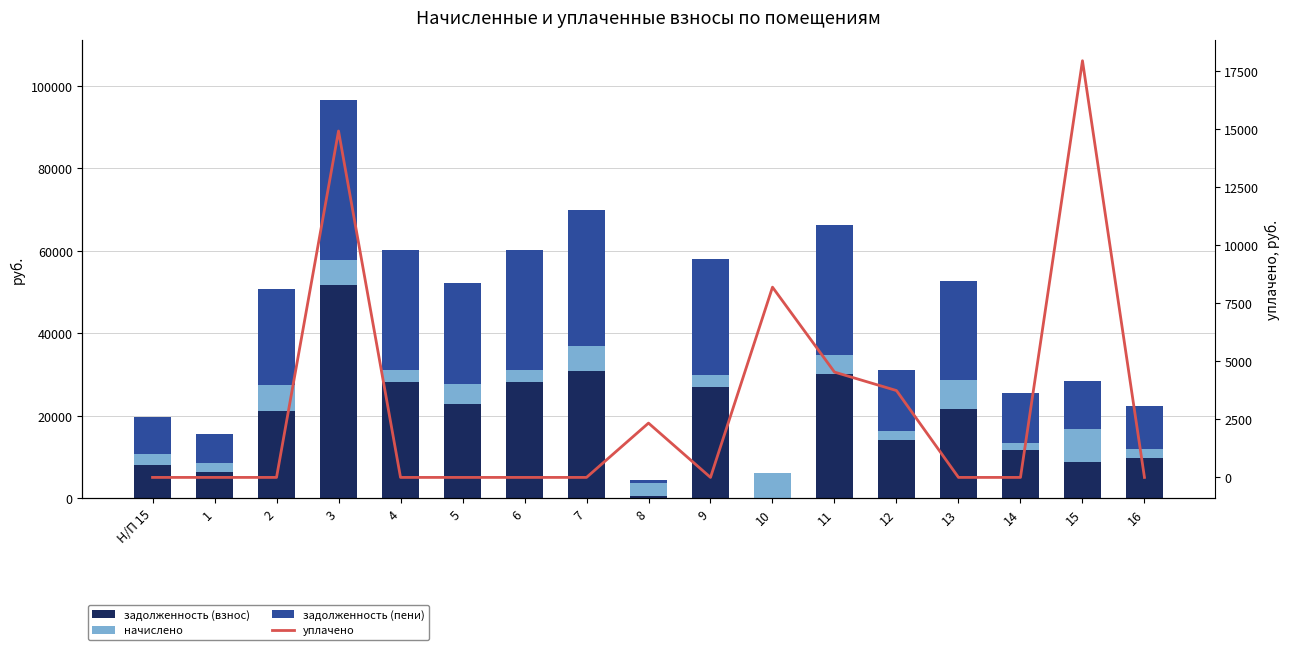

What are all the series names shown in the legend?

задолженность (взнос), начислено, задолженность (пени), уплачено